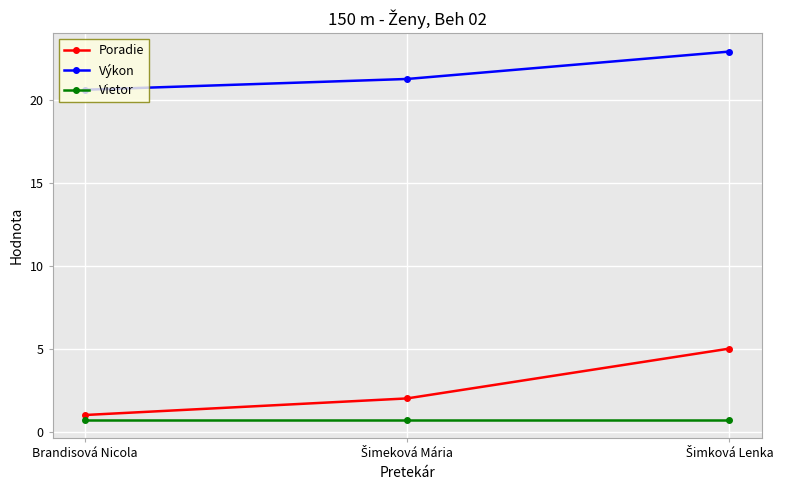

What is the greatest value displayed?

22.9